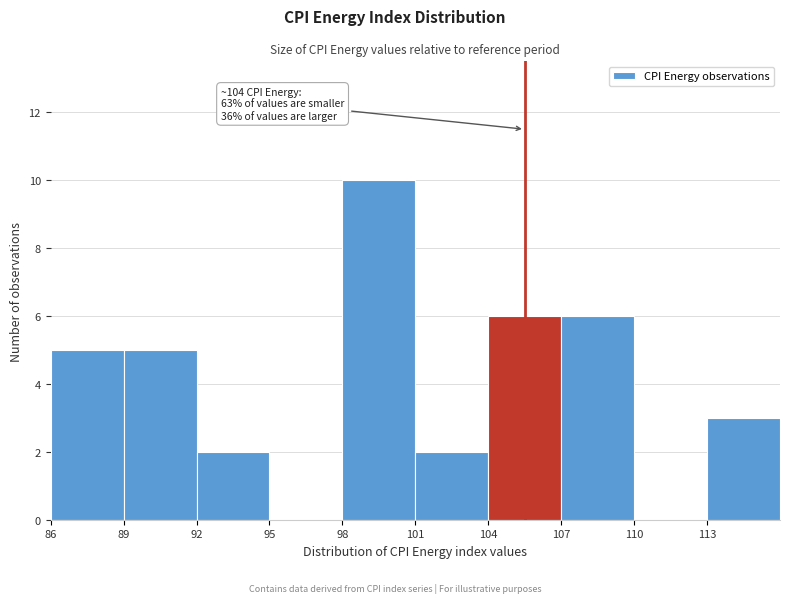

Which range on the x-axis has the tallest bar?

98 to 101